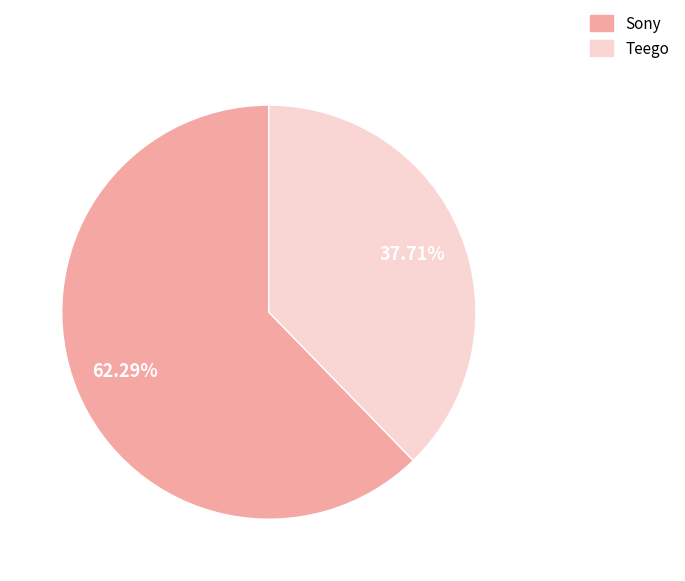

Which category has the biggest portion of the pie?

Sony